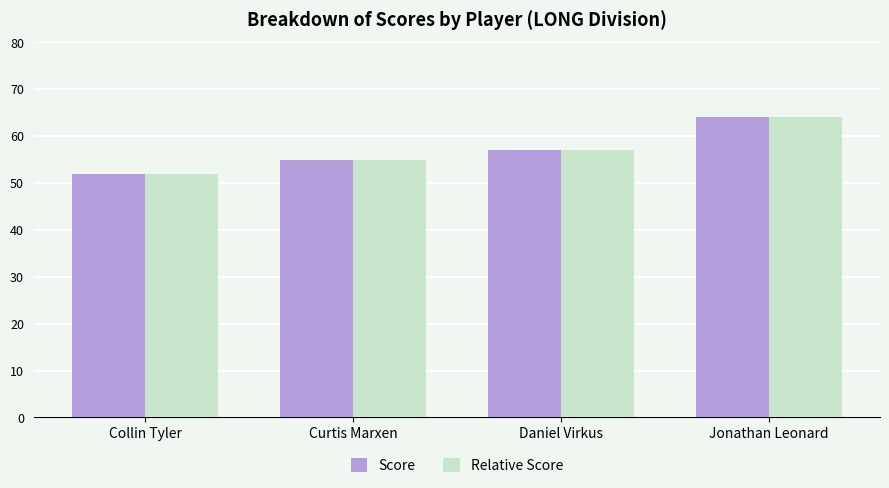

How many Relative Score values are between 55 and 64?

3